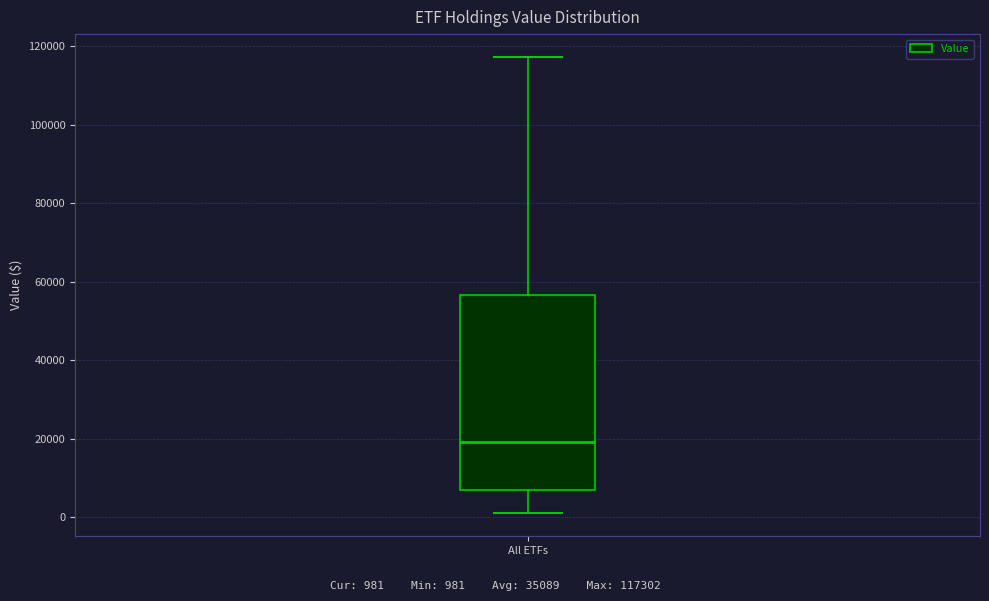

Transcribe this box plot: give where the median line is, the range the box spans, and where the two whiskers end, as read against the y-axis. The values are not printed on the chart, so give them approximately, as read against the axis.

median 20000, box 6000 to 56000, whiskers 0 to 118000